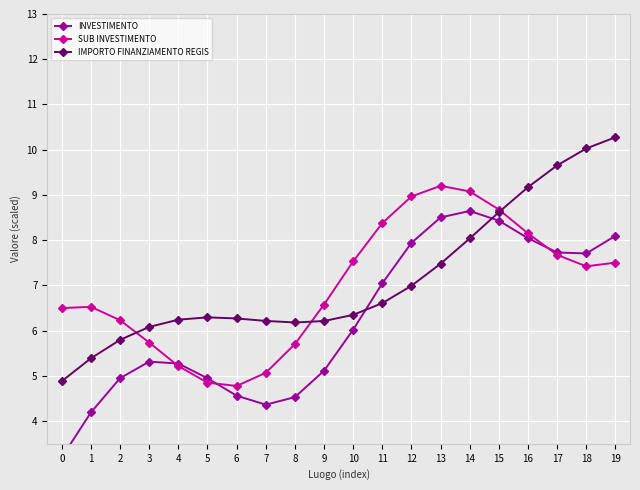

What is the value of the SUB INVESTIMENTO point at the 6th from the left?

4.9